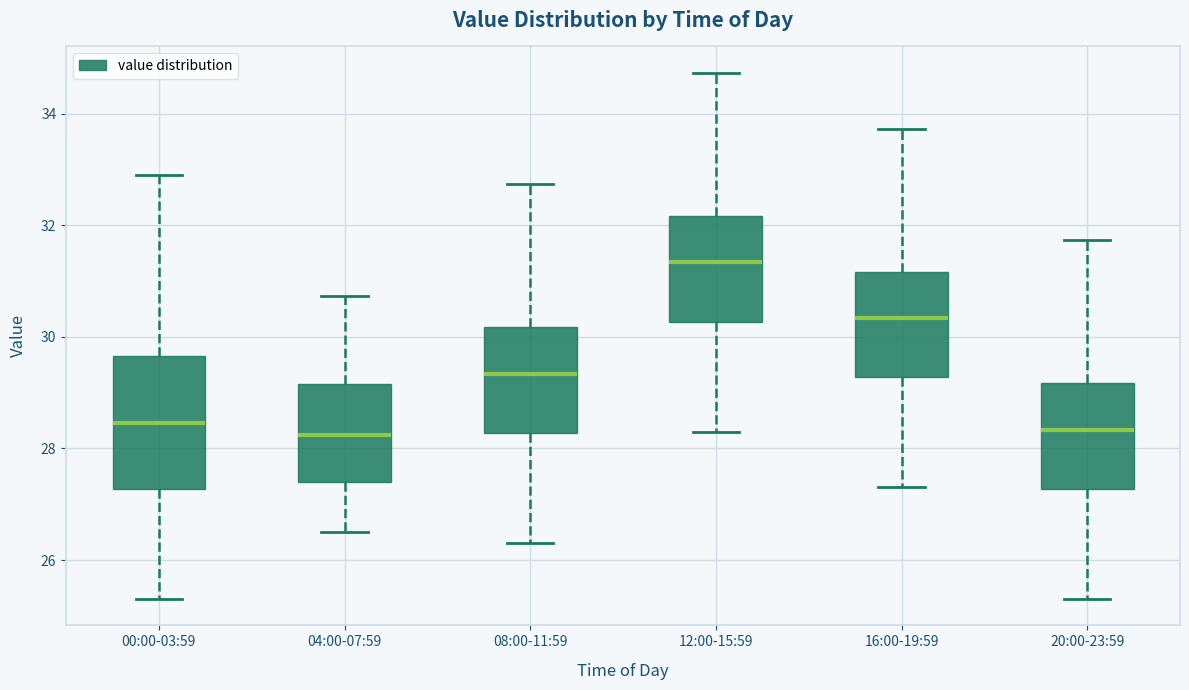

Reading left to right, transcribe this box plot: for each box, give where its median line is, the range the box spans, and where its two whiskers end, as read against the y-axis. The values are not printed on the chart, so give them approximately, as read against the axis.

00:00-03:59: median 28.4, box 27.2 to 29.6, whiskers 25.4 to 33.0
04:00-07:59: median 28.2, box 27.4 to 29.2, whiskers 26.6 to 30.8
08:00-11:59: median 29.4, box 28.2 to 30.2, whiskers 26.4 to 32.8
12:00-15:59: median 31.4, box 30.2 to 32.2, whiskers 28.4 to 34.8
16:00-19:59: median 30.4, box 29.2 to 31.2, whiskers 27.4 to 33.8
20:00-23:59: median 28.4, box 27.2 to 29.2, whiskers 25.4 to 31.8